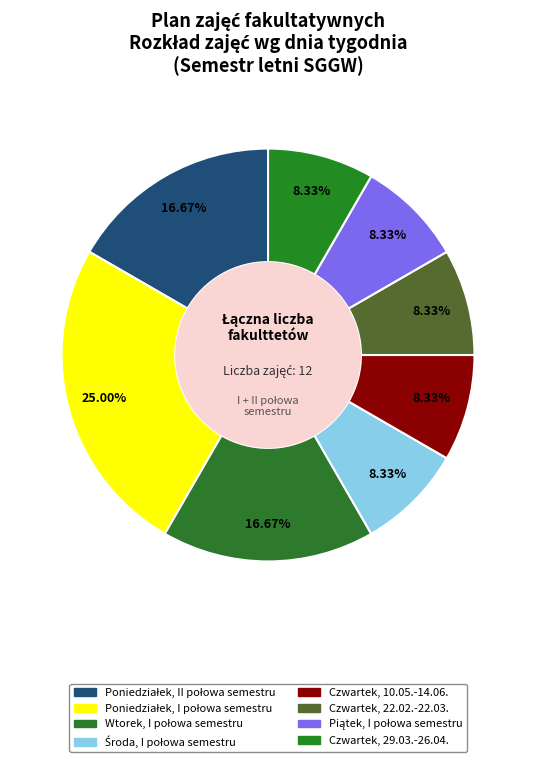

Which category has the smallest portion of the pie?

Środa, I połowa semestru